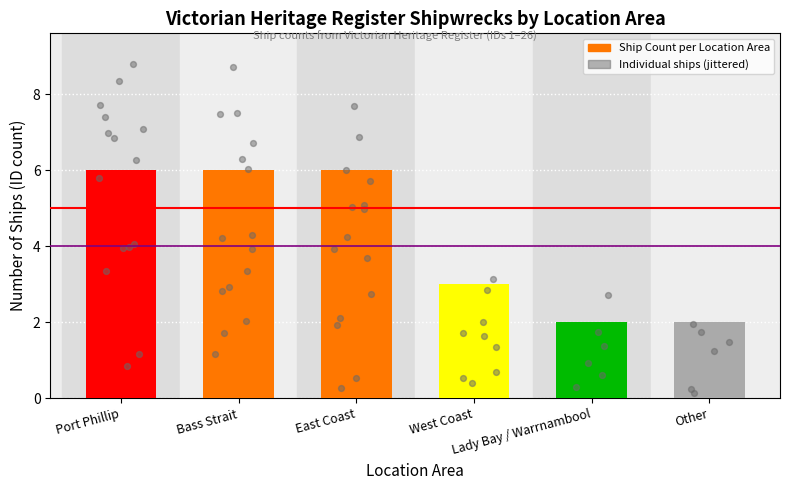

What is the change in value from Port Phillip to Lady Bay / Warrnambool?

-4